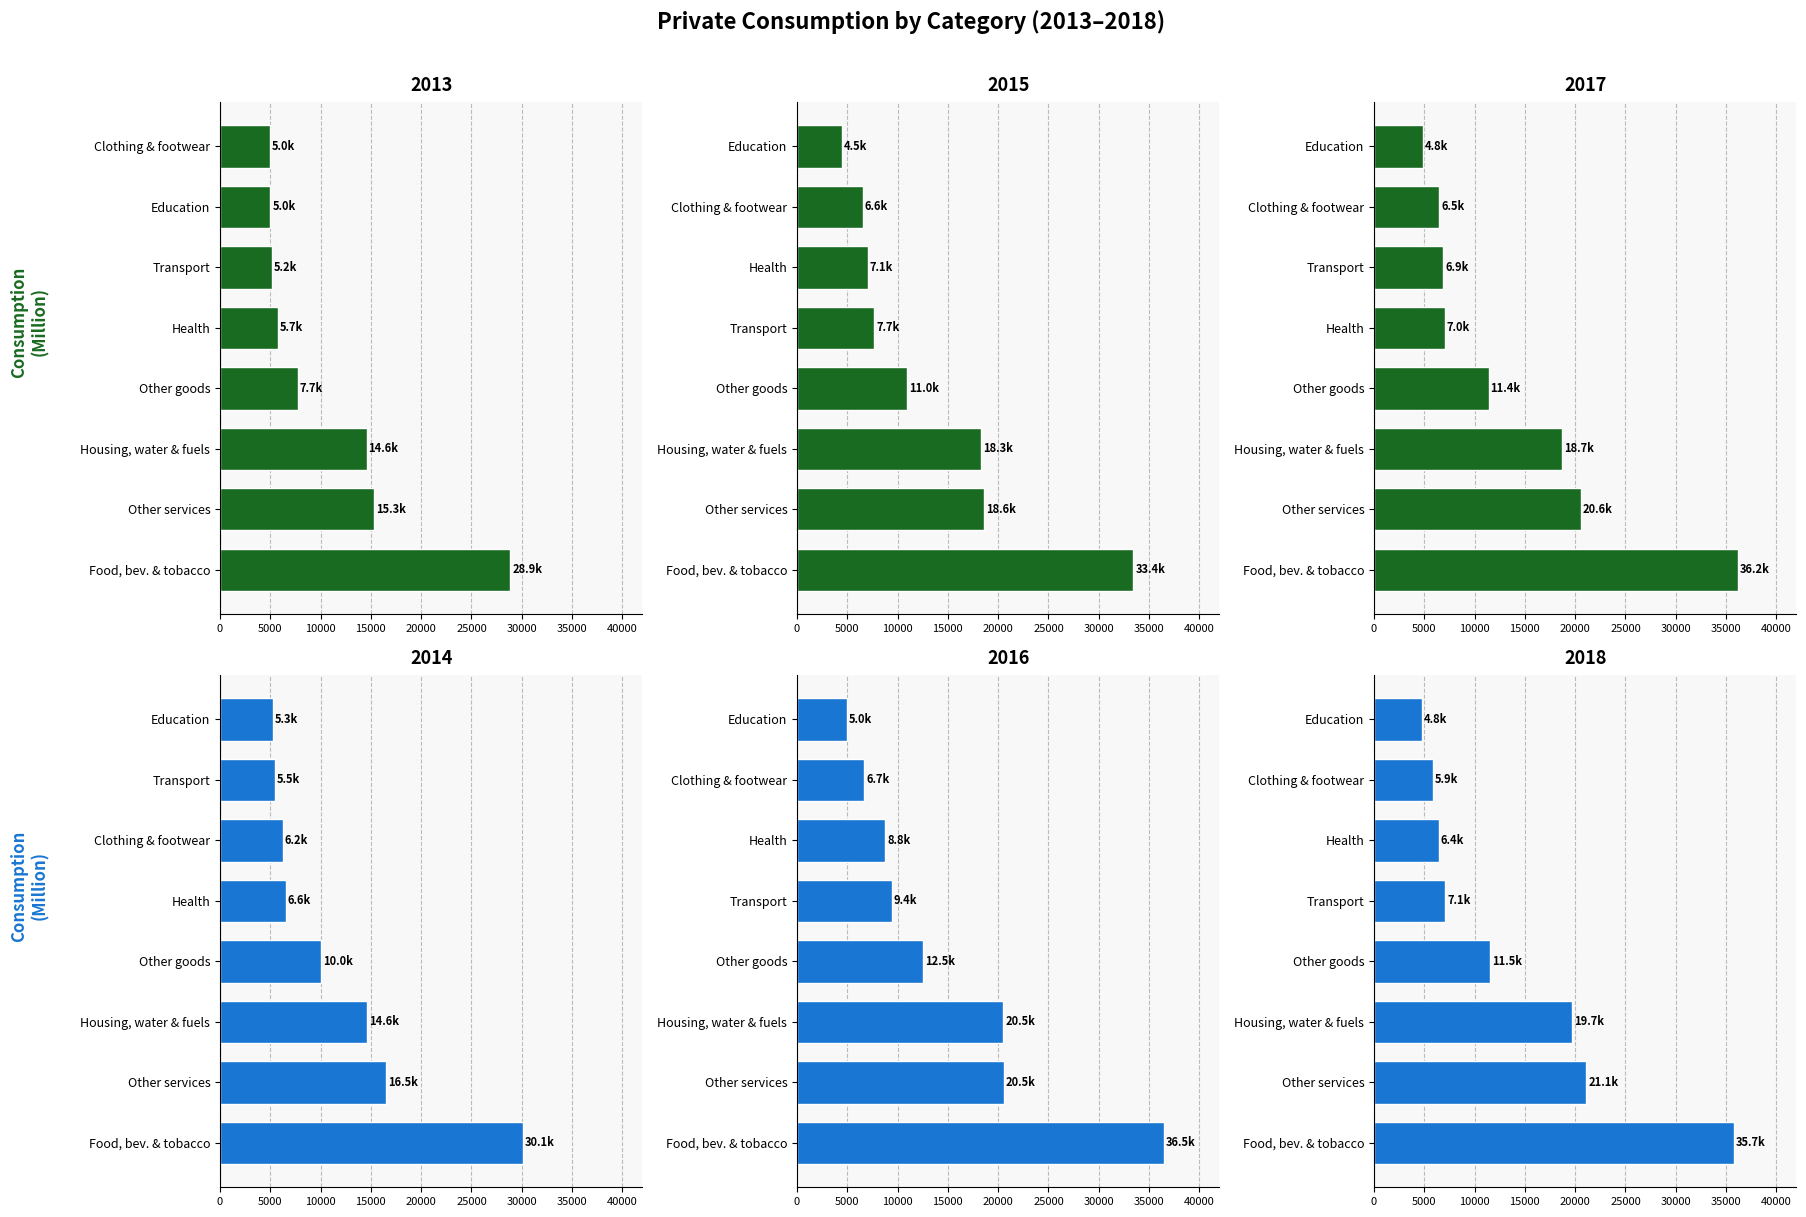

At 1, list the series in order from smallest to largest.

2013, 2018, 2014, 2017, 2015, 2016